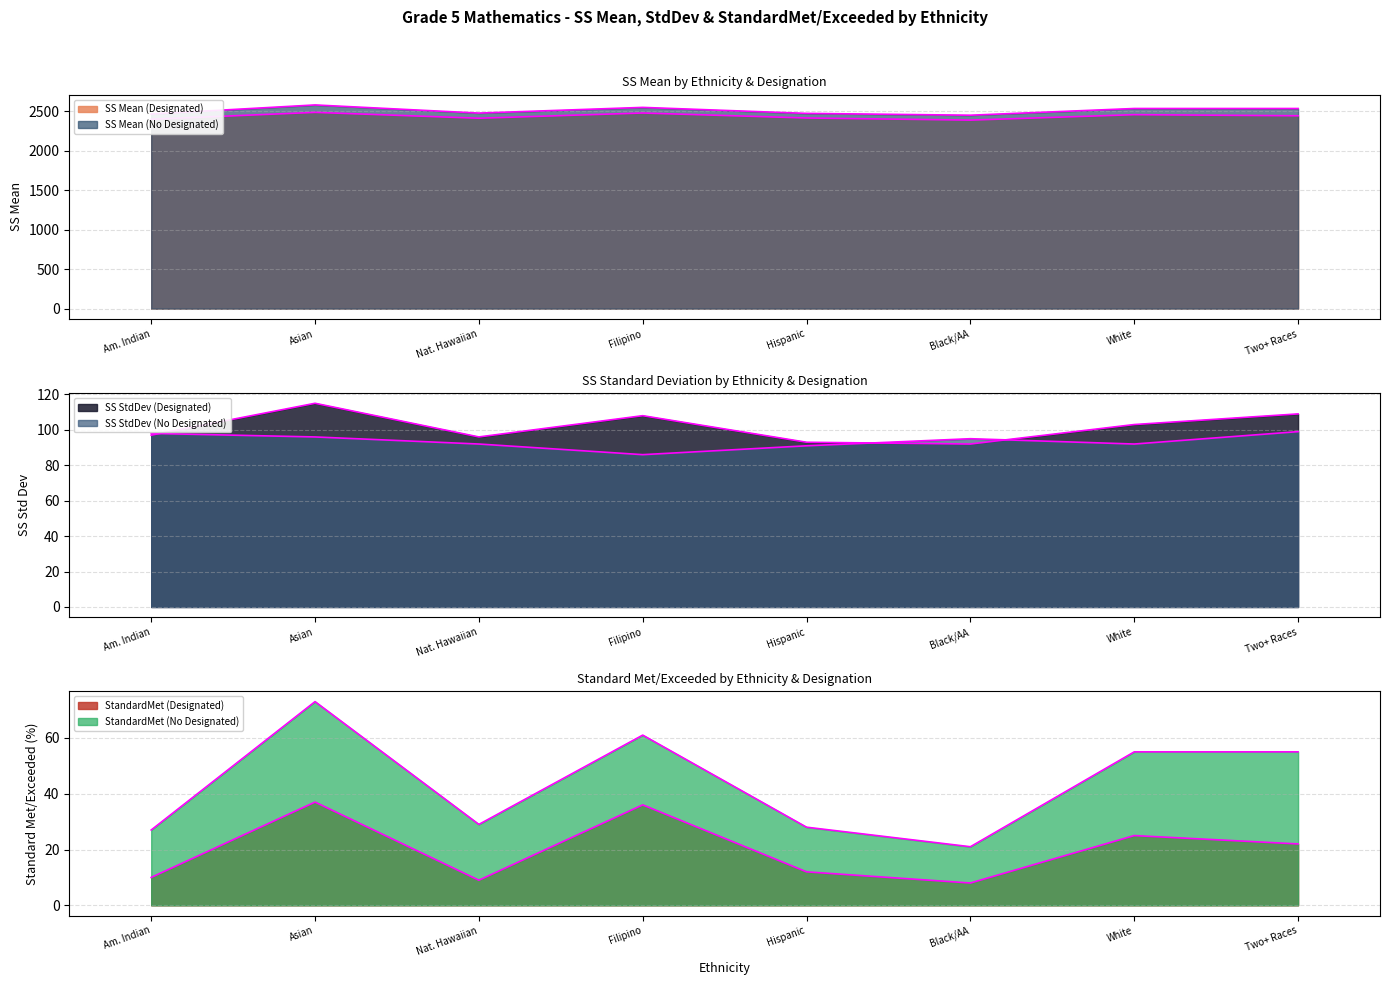

True or false: SS Mean (No Designated) and SS Mean (Designated) cross at least once.

False